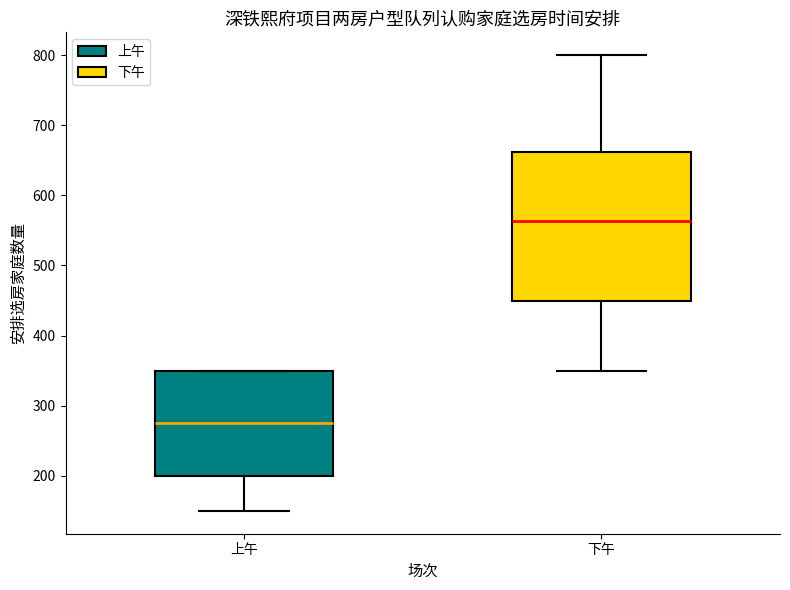

Which box is the tallest, from its lower edge to its upper edge?

下午